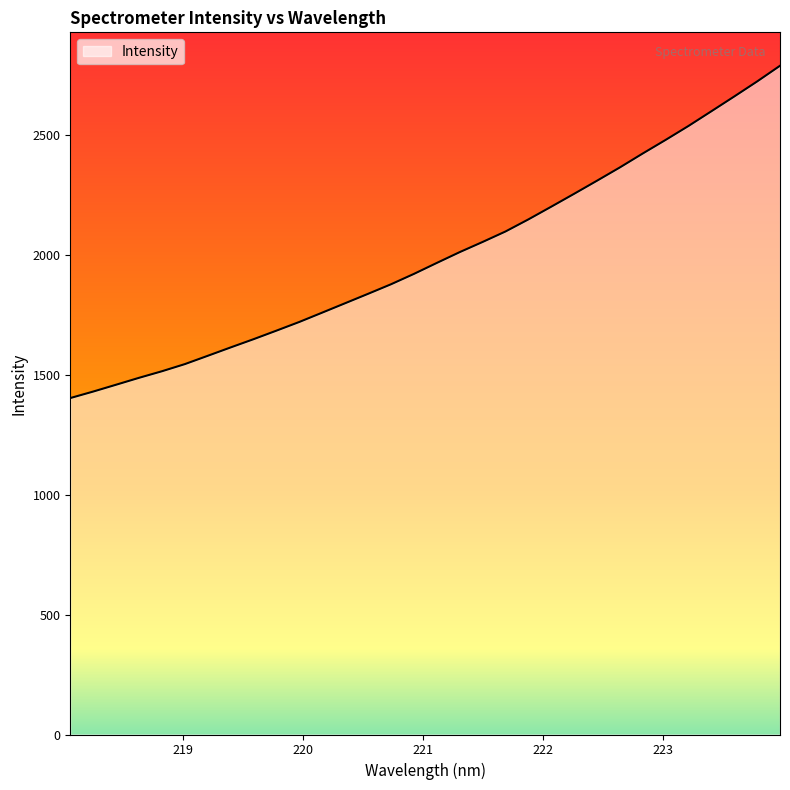

Does the chart have visible grid lines?

No